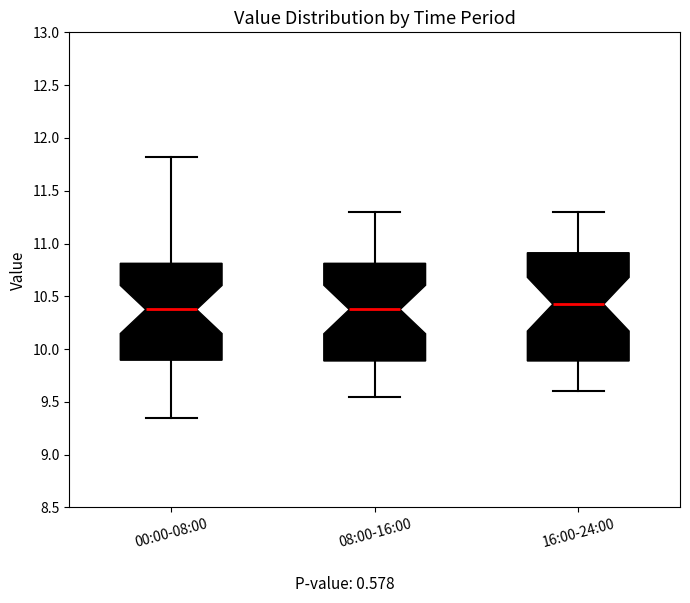

Reading left to right, read every box against the y-axis: the position of its median line, the range the box covers, and the ends of its whiskers. The values are not printed on the chart, so give them approximately, as read against the axis.

00:00-08:00: median 10.40, box 9.90 to 10.80, whiskers 9.35 to 11.80
08:00-16:00: median 10.40, box 9.90 to 10.80, whiskers 9.55 to 11.30
16:00-24:00: median 10.45, box 9.90 to 10.90, whiskers 9.60 to 11.30